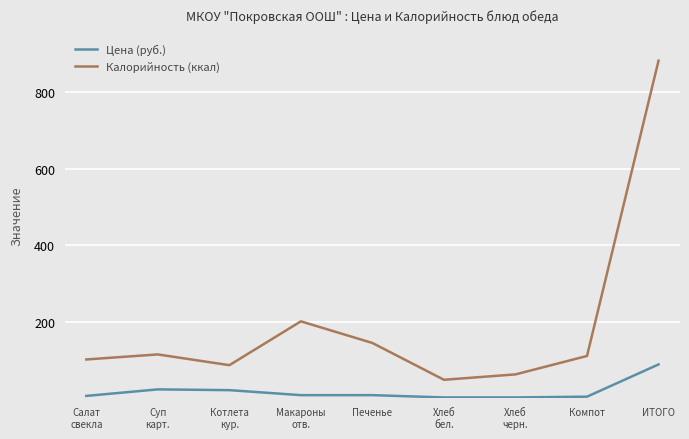

What are all the series names shown in the legend?

Цена (руб.), Калорийность (ккал)